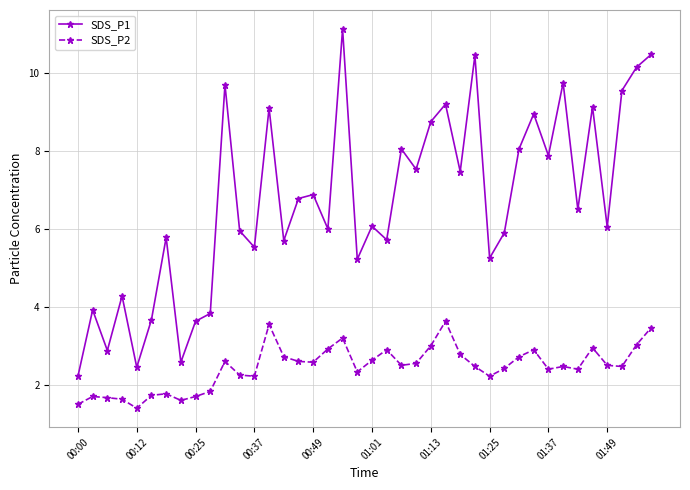

What is the highest value of the SDS_P2 series?

3.6